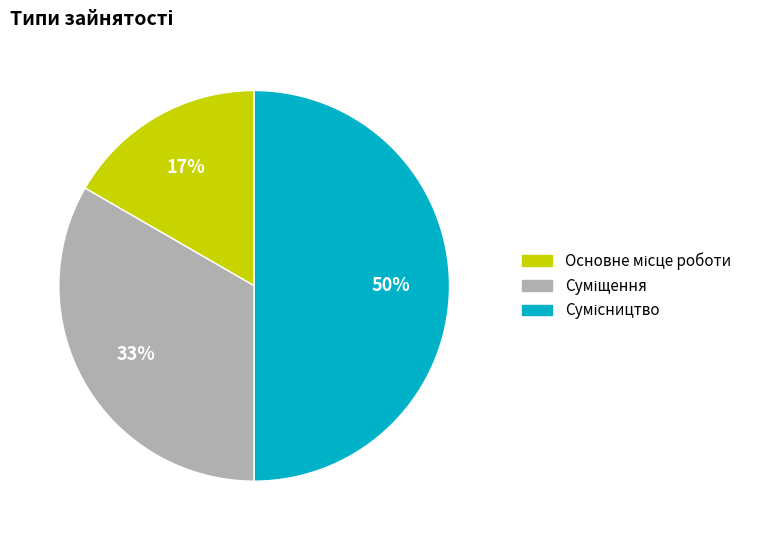

To the nearest percent, what is the average slice percentage?

33%